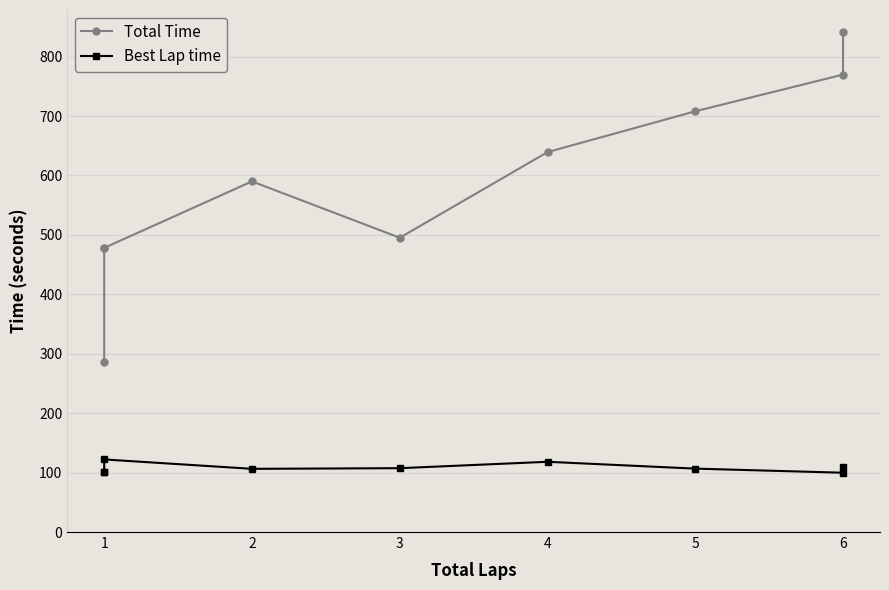

True or false: Total Time and Best Lap time cross at least once.

False